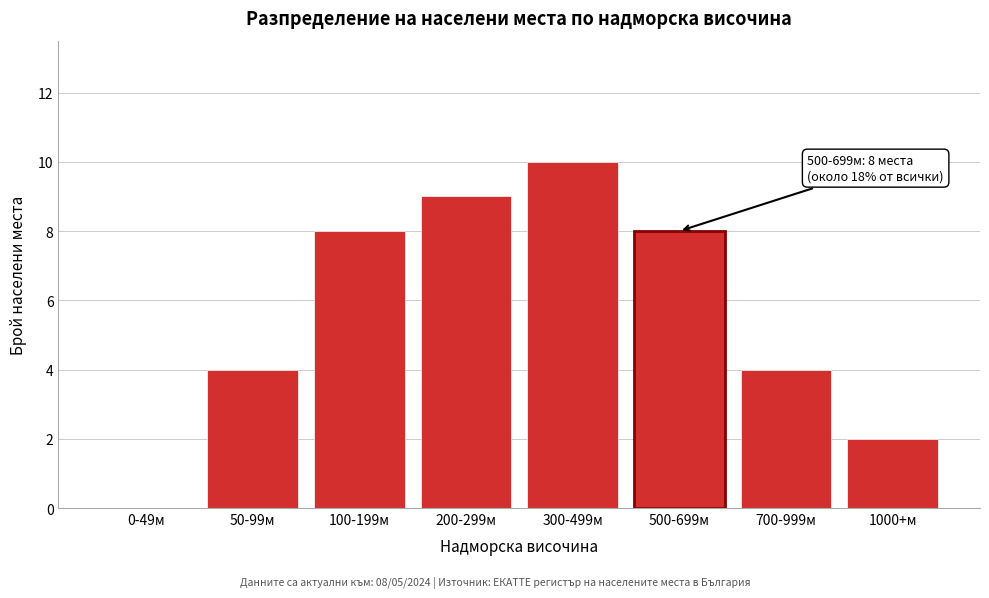

Reading right to left, list all the values displayed in this chart.

1000+м=2	700-999м=4	500-699м=8	300-499м=10	200-299м=9	100-199м=8	50-99м=4	0-49м=0